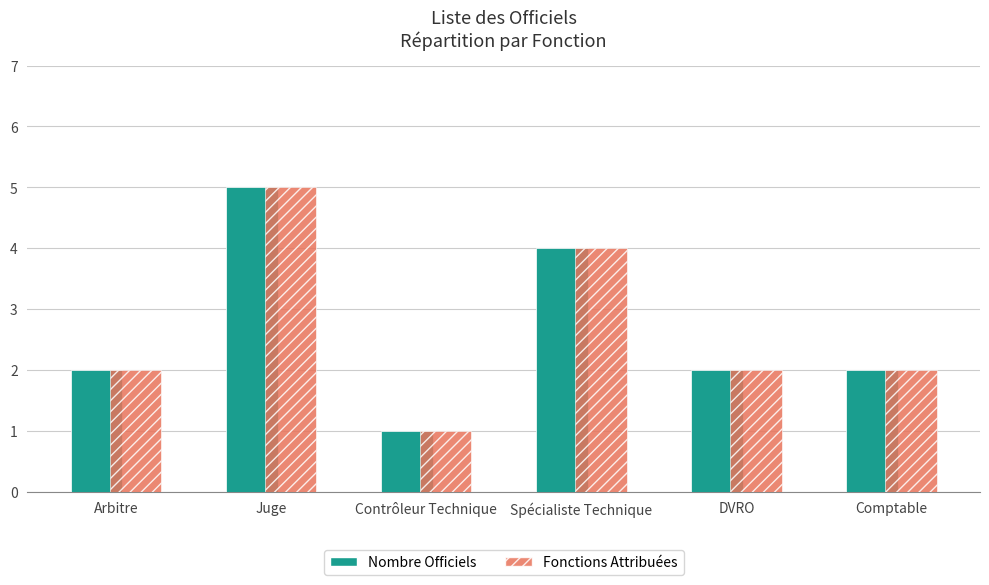

At which label does Fonctions Attribuées reach its peak?

Juge